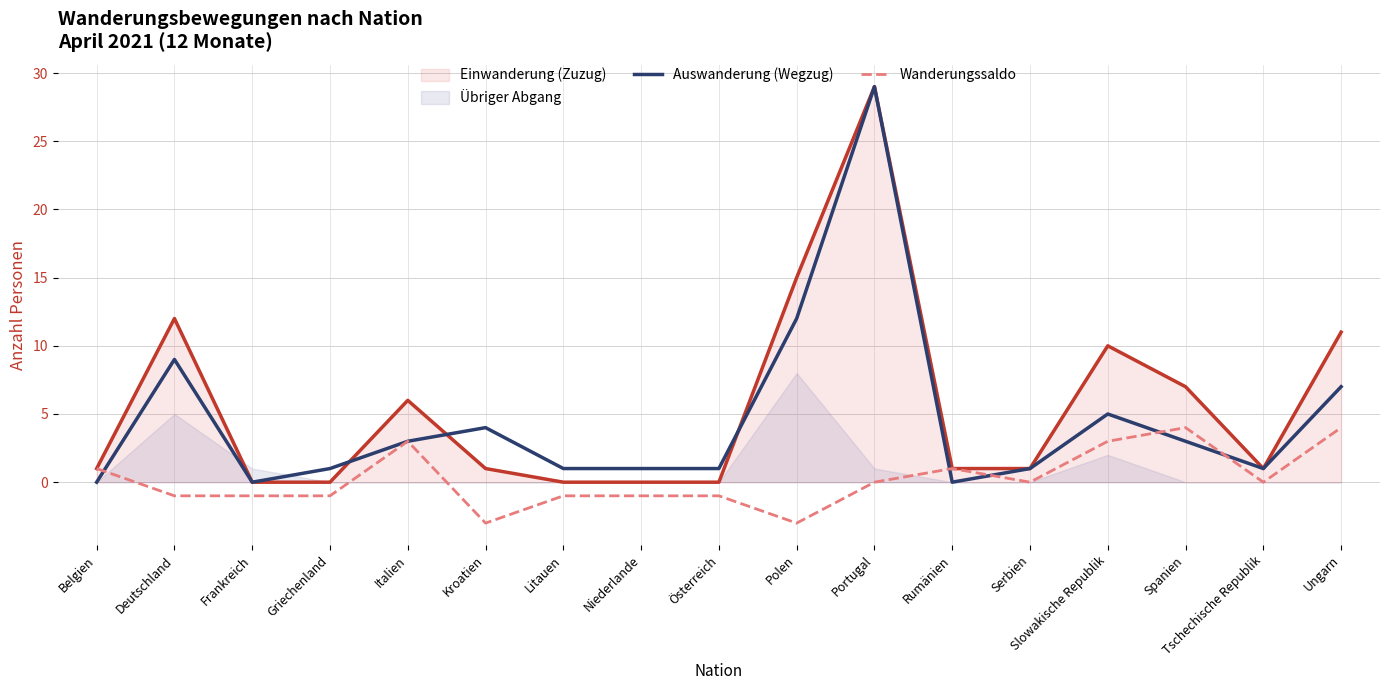

What is the highest value of the Einwanderung (Zuzug) series?

29